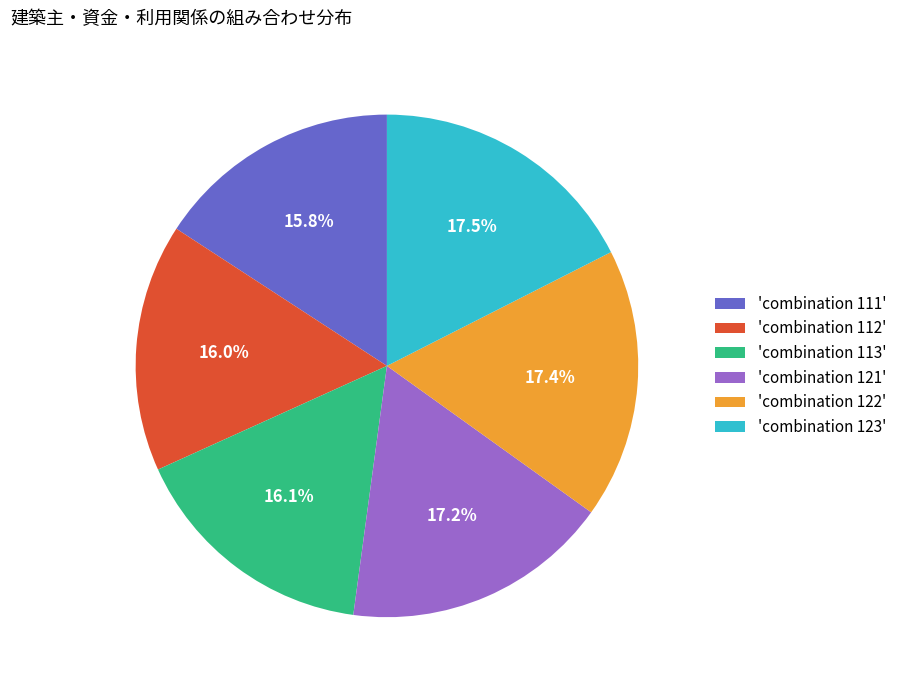

Is there a majority slice in this chart?

No